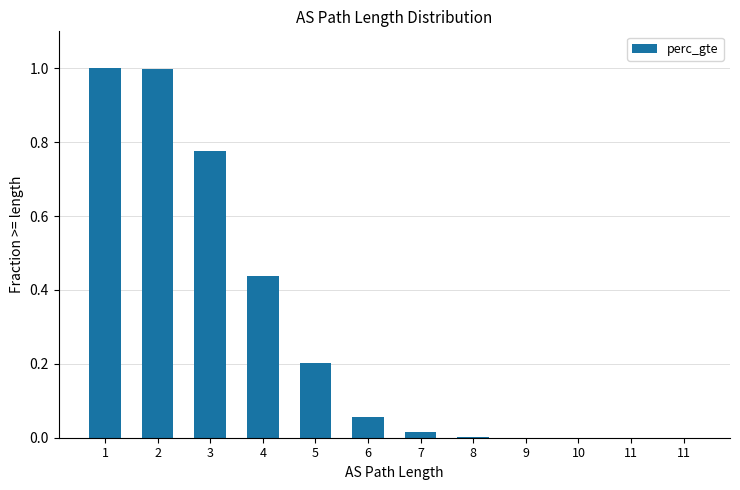

Which category has the lowest value across all series?

11